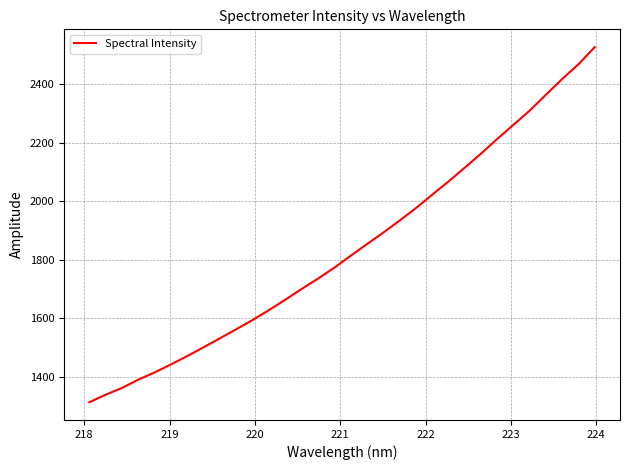

Does the chart display data point markers on the line(s)?

No